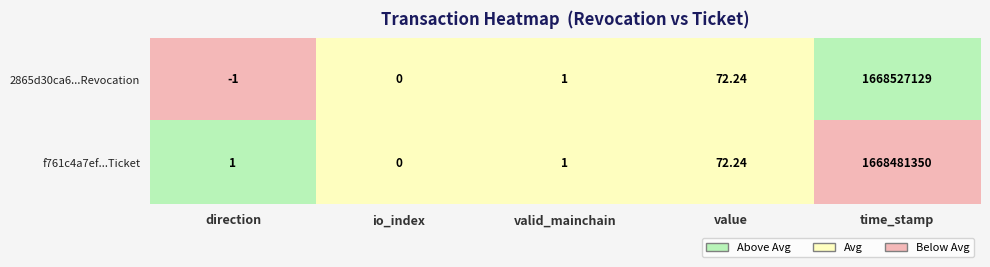

Where is 2865d30ca6...Revocation nearest to the value 834263564?

value